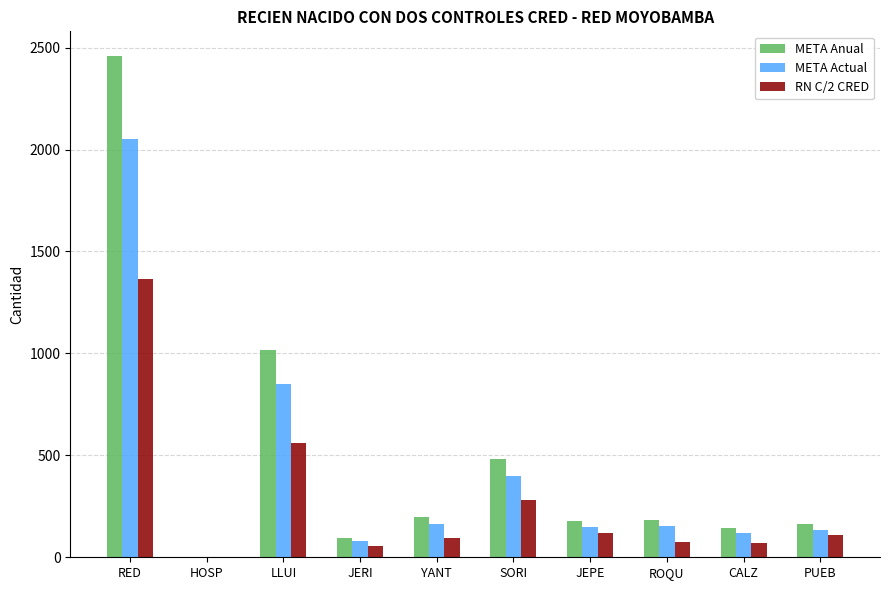

What is the sum of all RN C/2 CRED values?

2732